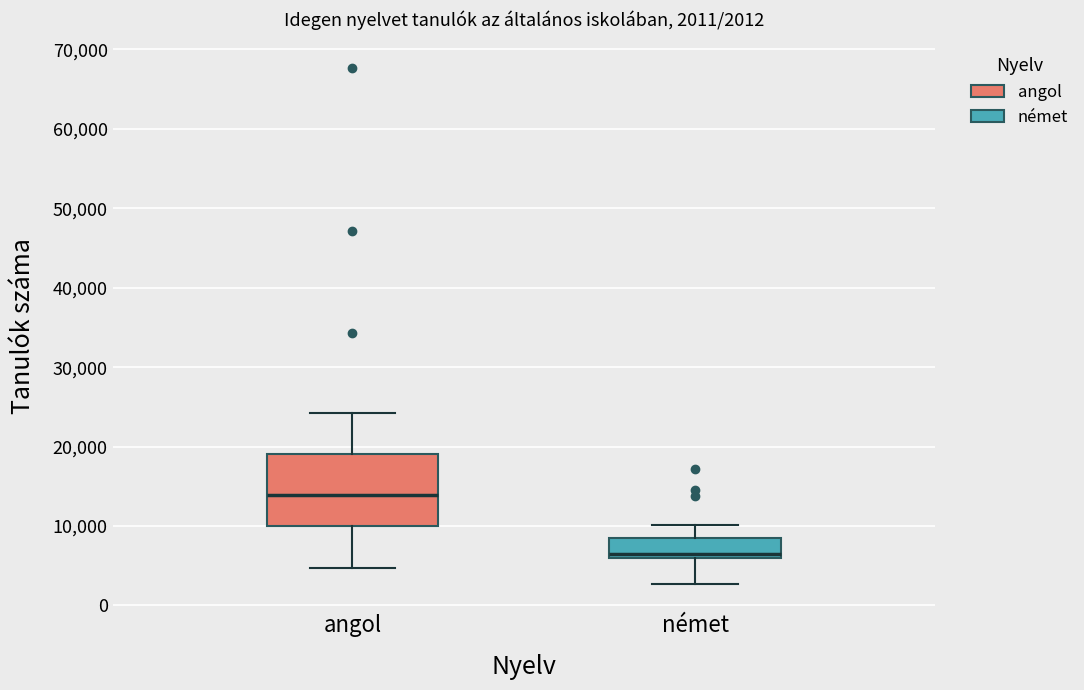

Which box is the tallest, from its lower edge to its upper edge?

angol